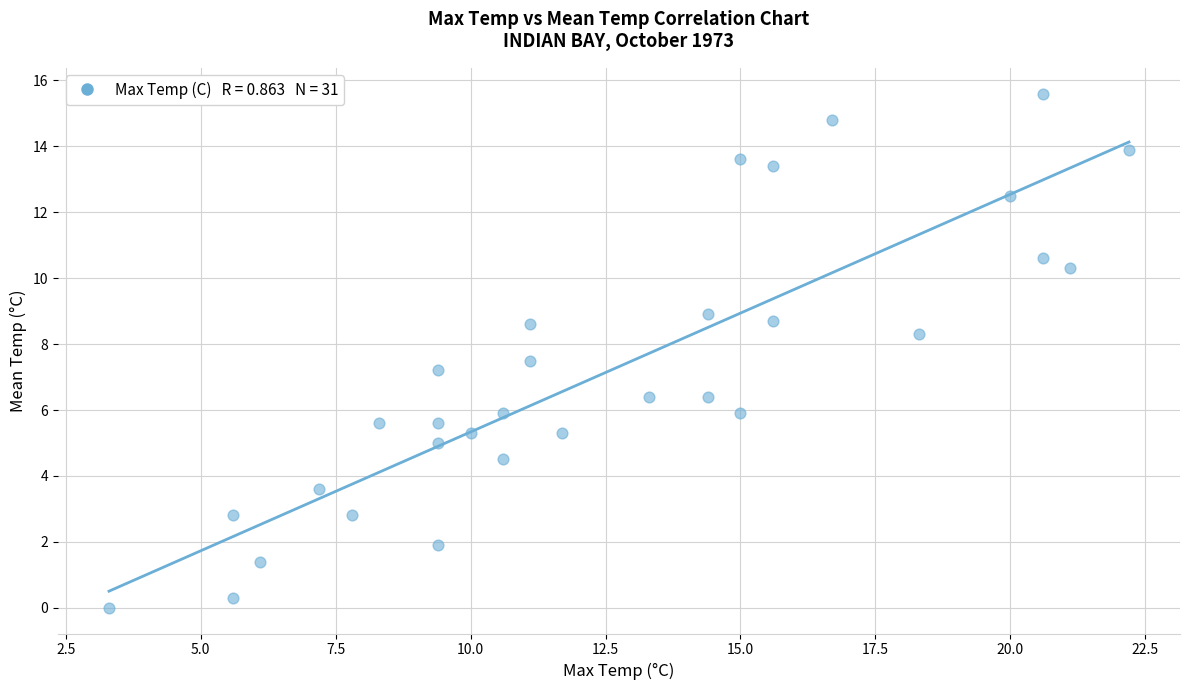

What Y value in the scatter plot is closest to 7?

7.2